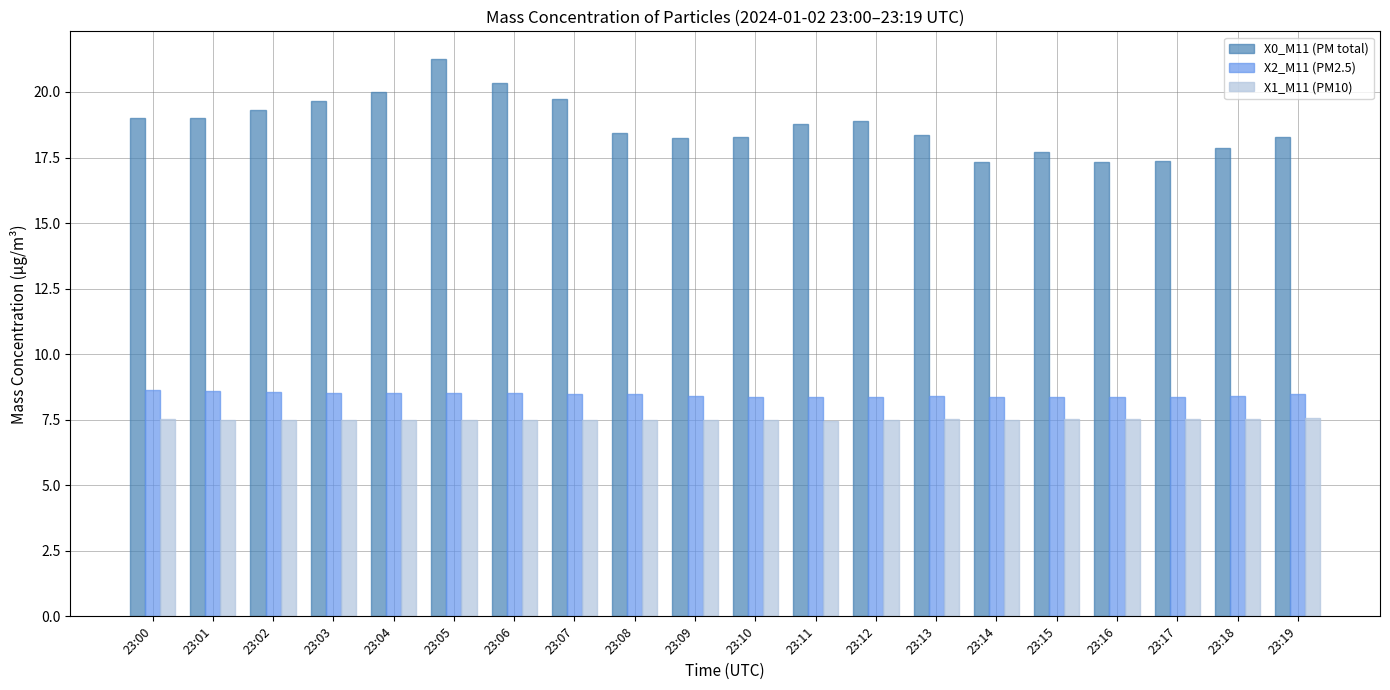

The X1_M11 (PM10) series shows 4.8 at 23:16. True or false?

False